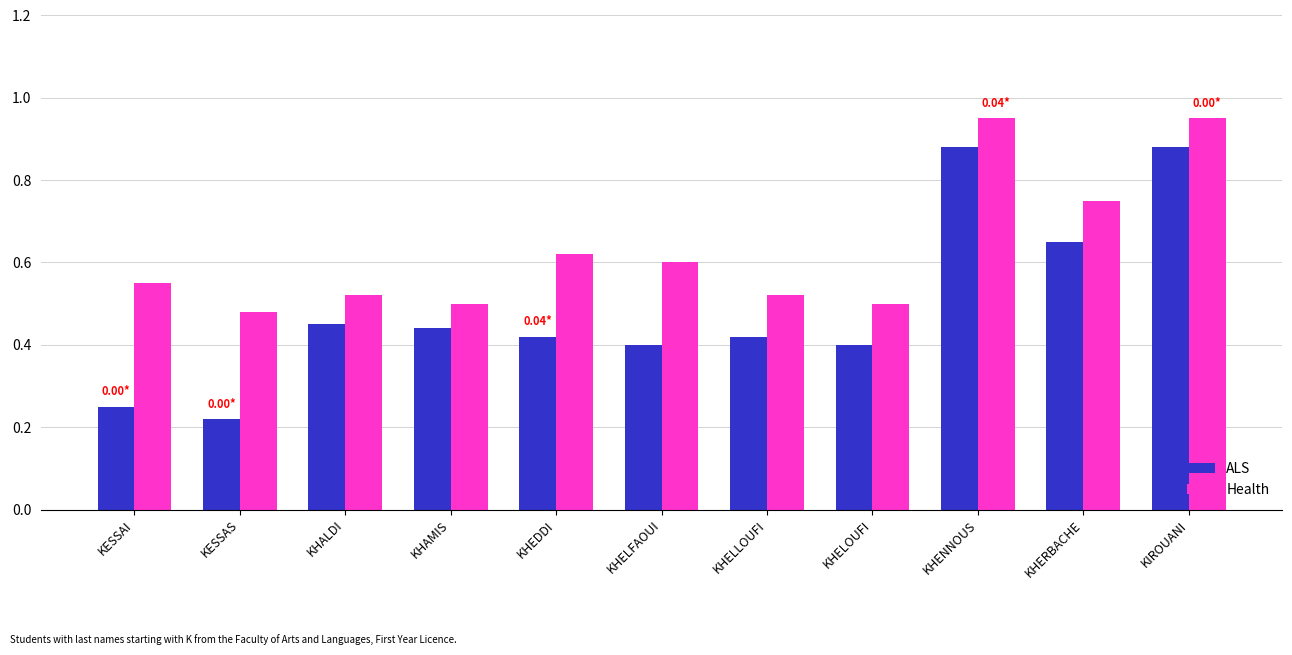

At which label does Health reach its minimum?

KESSAS